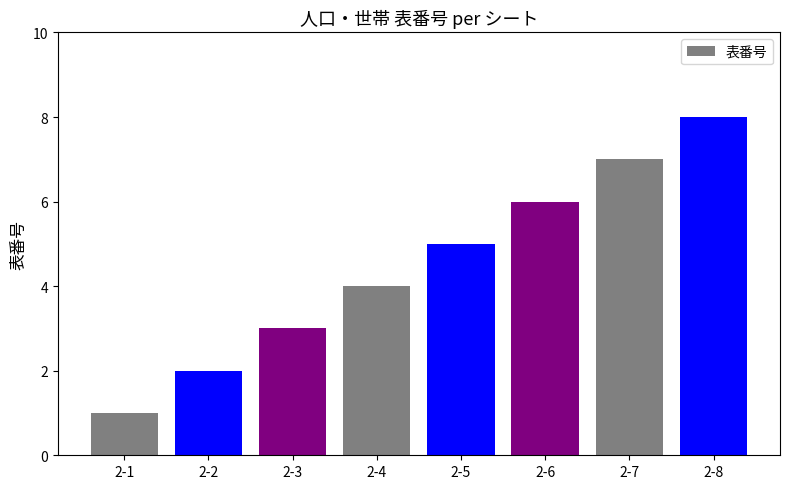

What is the approximate value at 2-3?

3